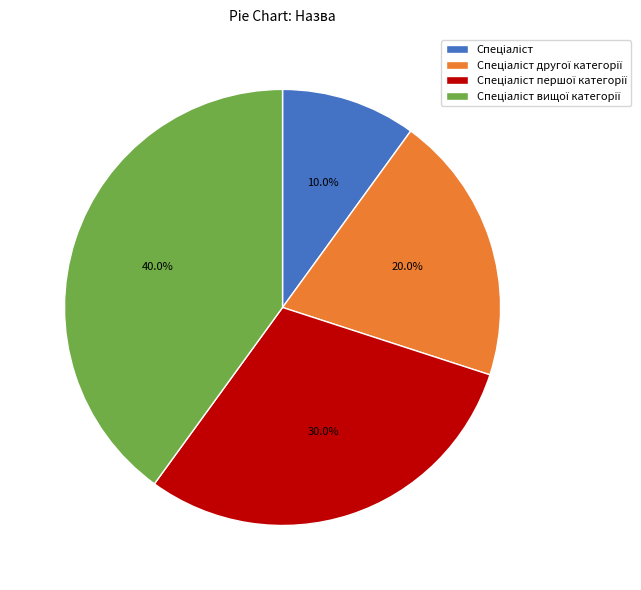

Is there a majority slice in this chart?

No